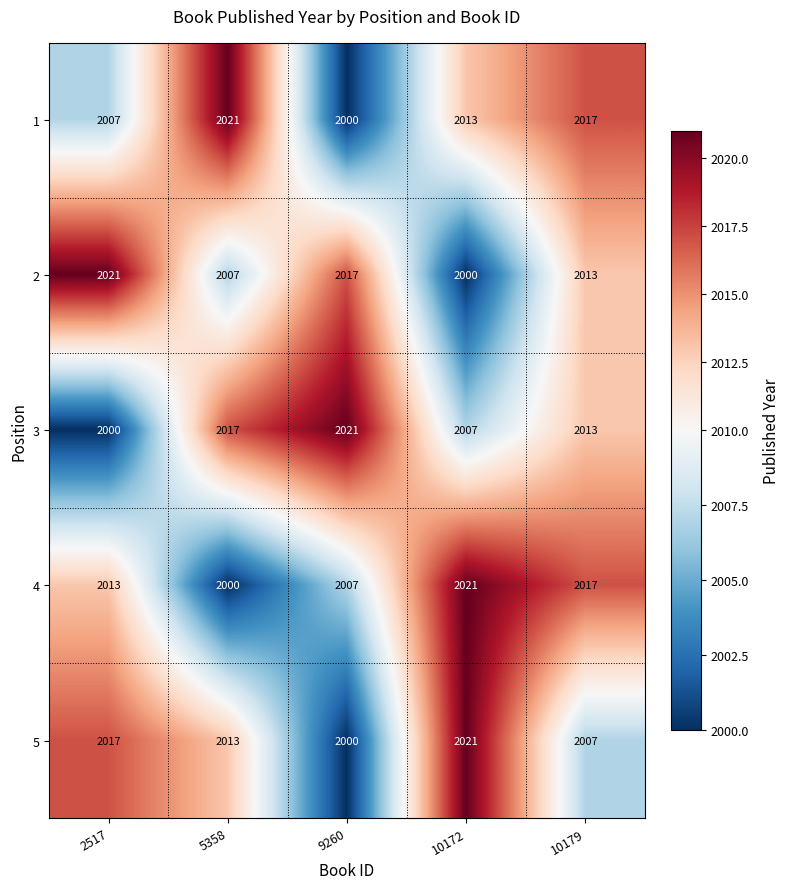

Reading left to right, extract all data points from this chart.

1: 2517=2007	5358=2021	9260=2000	10172=2013	10179=2017
2: 2517=2021	5358=2007	9260=2017	10172=2000	10179=2013
3: 2517=2000	5358=2017	9260=2021	10172=2007	10179=2013
4: 2517=2013	5358=2000	9260=2007	10172=2021	10179=2017
5: 2517=2017	5358=2013	9260=2000	10172=2021	10179=2007